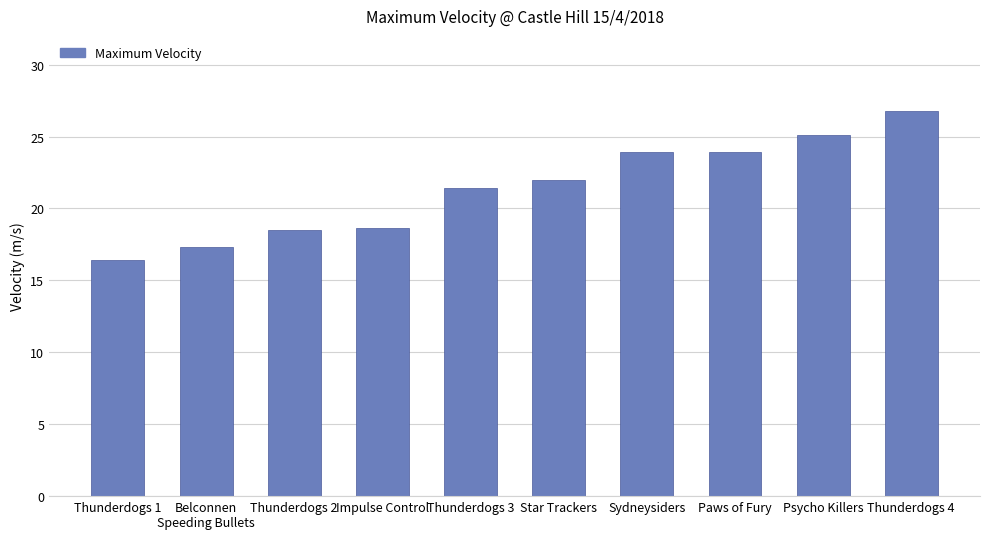

Count the number of categories in the chart.

10